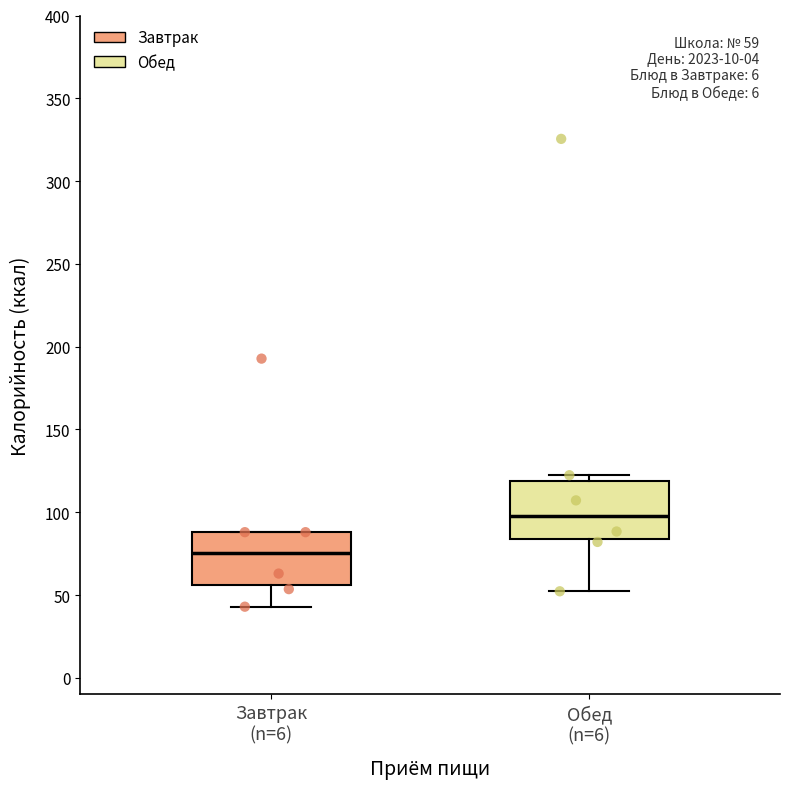

Which box has the lowest median line?

Завтрак (n=6)